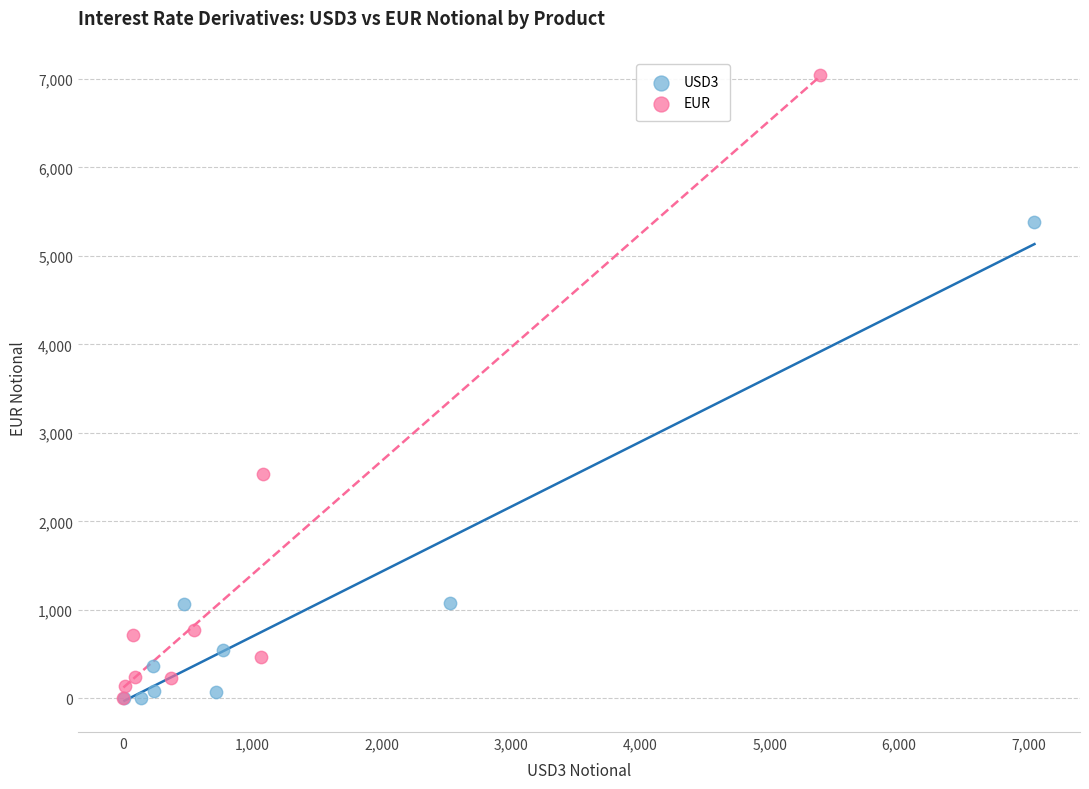

Which series contains the highest Y value?

EUR